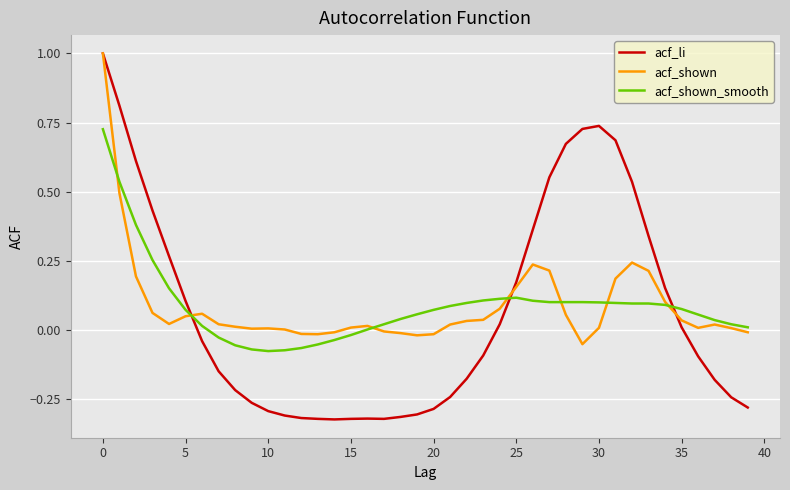

What is the maximum value shown in the chart?

1.0